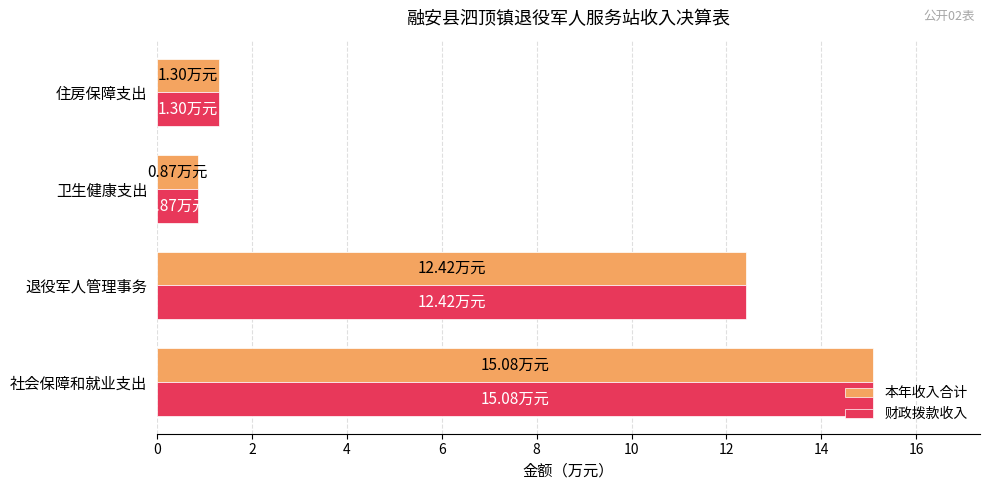

Rank the categories by 本年收入合计 value from highest to lowest.

社会保障和就业支出, 退役军人管理事务, 住房保障支出, 卫生健康支出